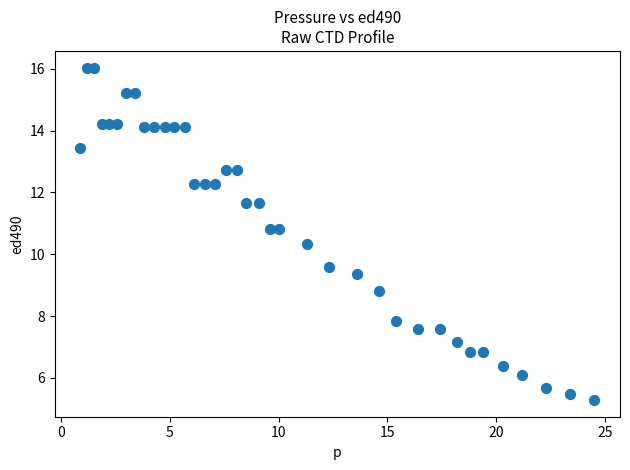

What is the range of Y values (max minus min)?

10.8